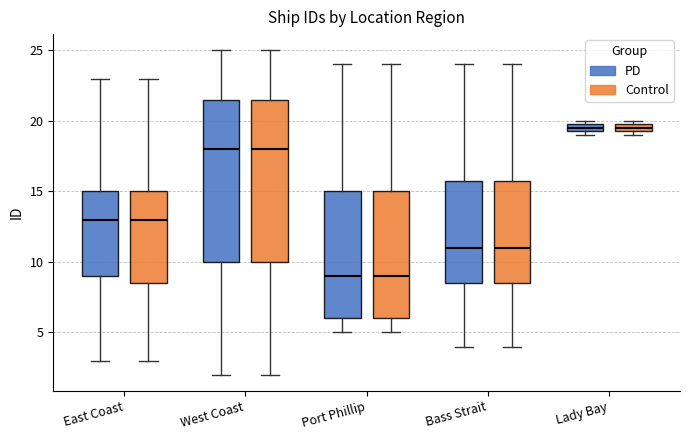

Where is the upper edge of the box for Port Phillip (PD) on the y-axis? The values are not printed on the chart, so give them approximately, as read against the axis.

15.0